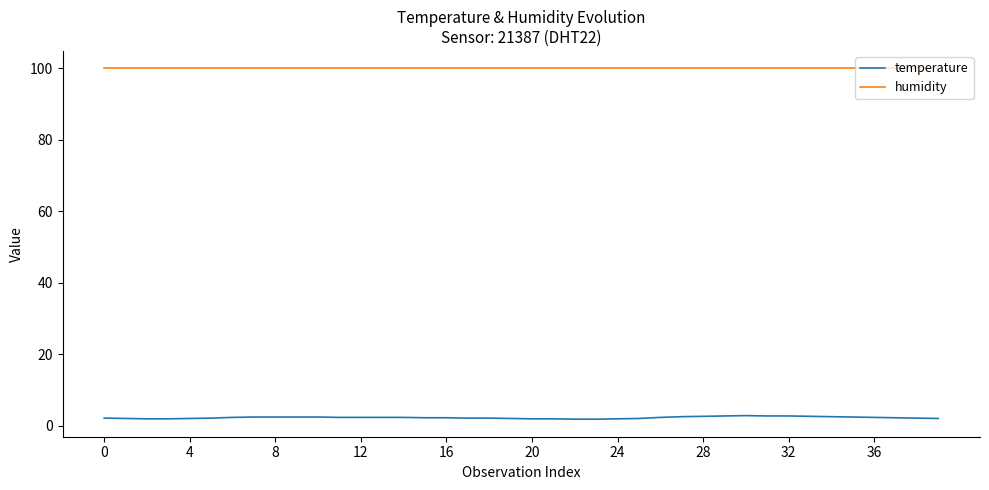

List the series in order of their overall mean, highest first.

humidity, temperature